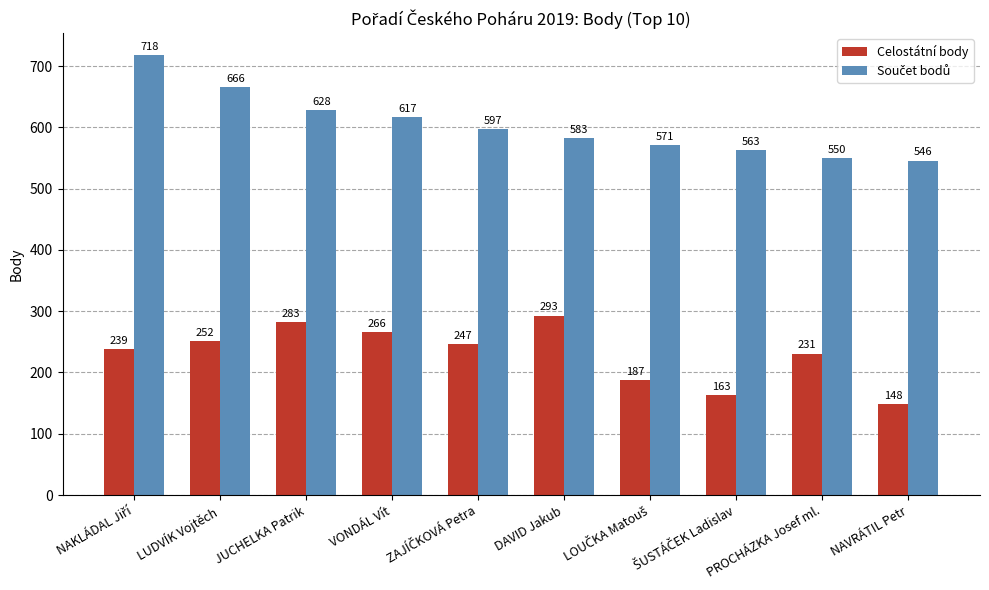

The Celostátní body series shows 341 at LUDVÍK Vojtěch. True or false?

False